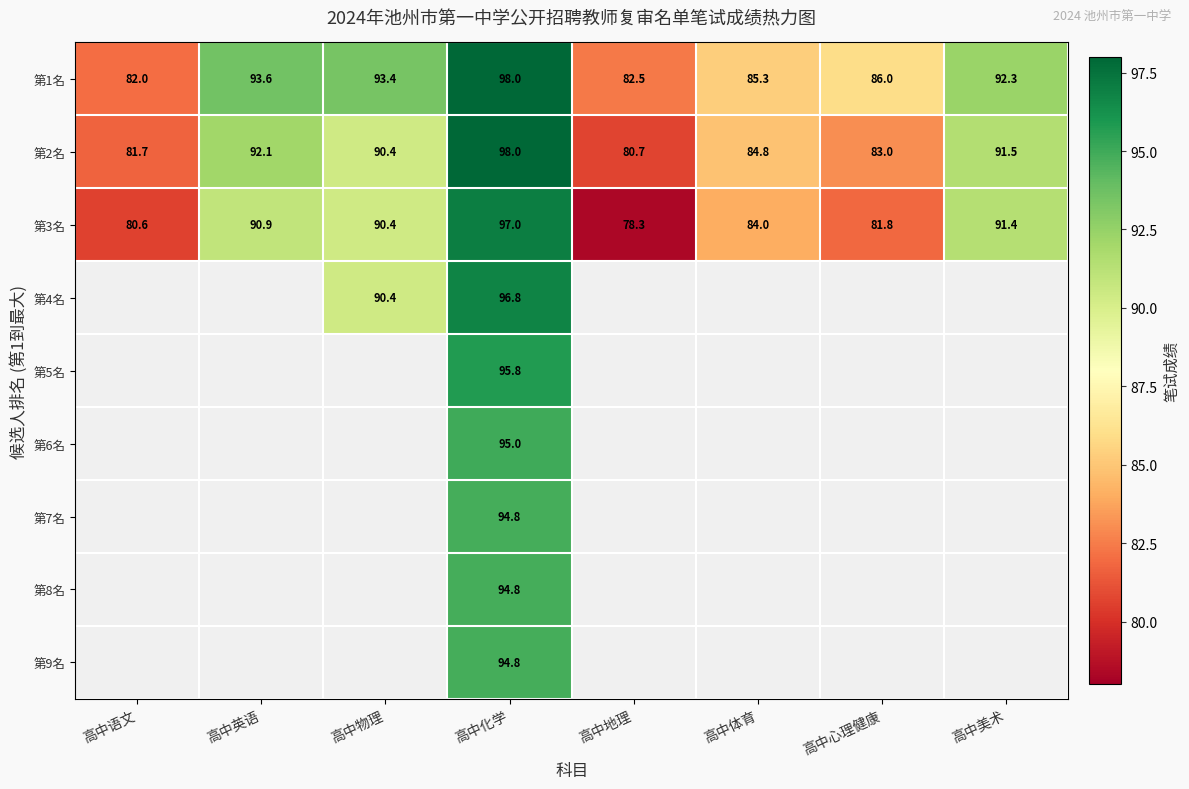

What is the total value across all series at 高中化学?

865.0